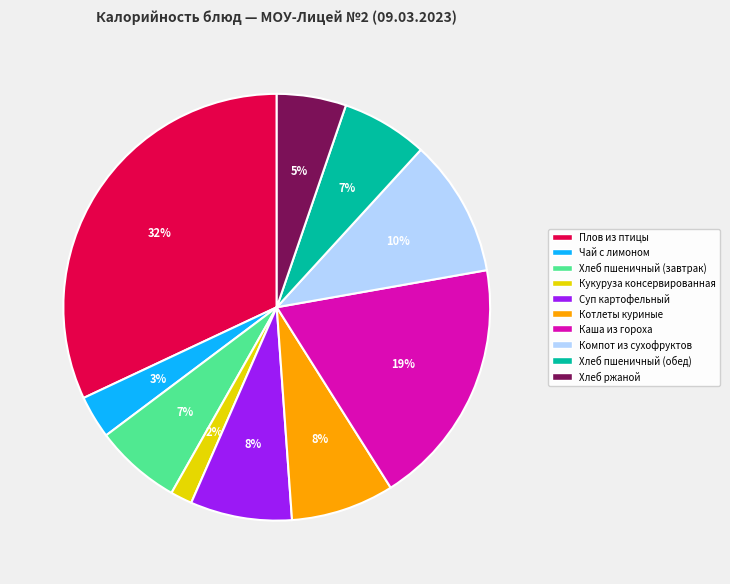

Does Хлеб пшеничный (обед) account for over 50% of the chart?

No